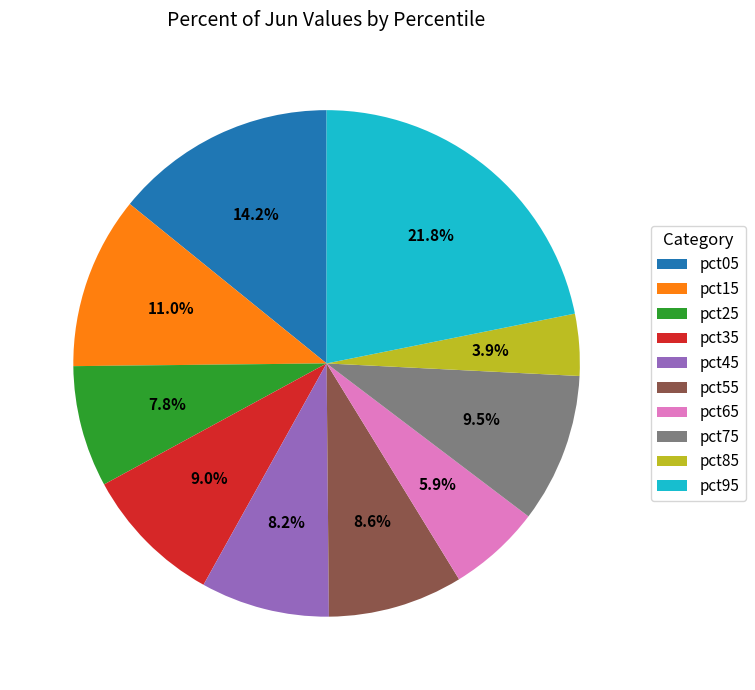

To the nearest percent, what portion does pct55 represent?

9%